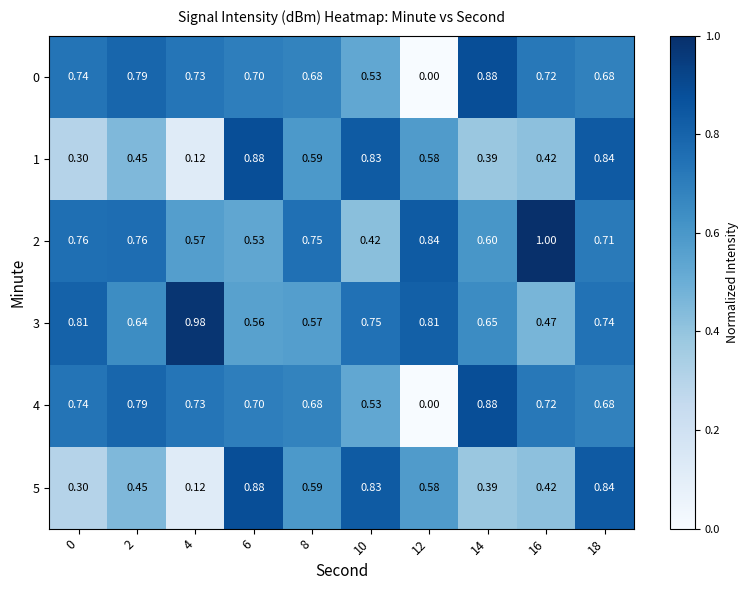

Is the value of 1 at 8 greater than the value of 0 at 4?

No